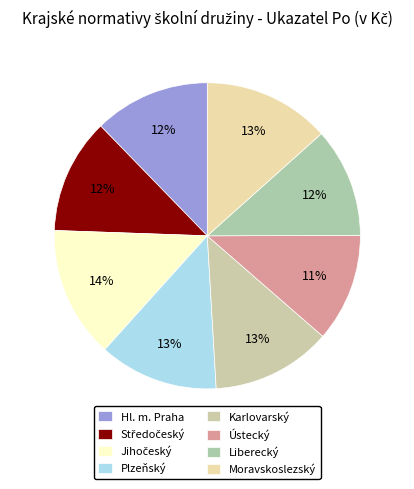

True or false: Karlovarský accounts for 13% of the total.

True